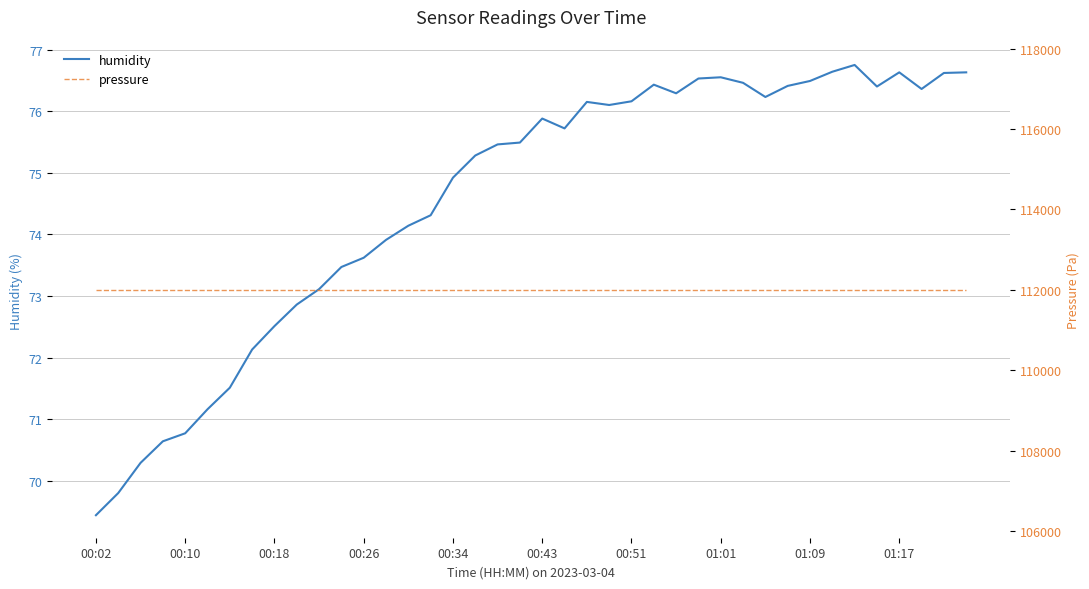

Is the value of humidity at 00:34 greater than the value of pressure at 00:02?

No